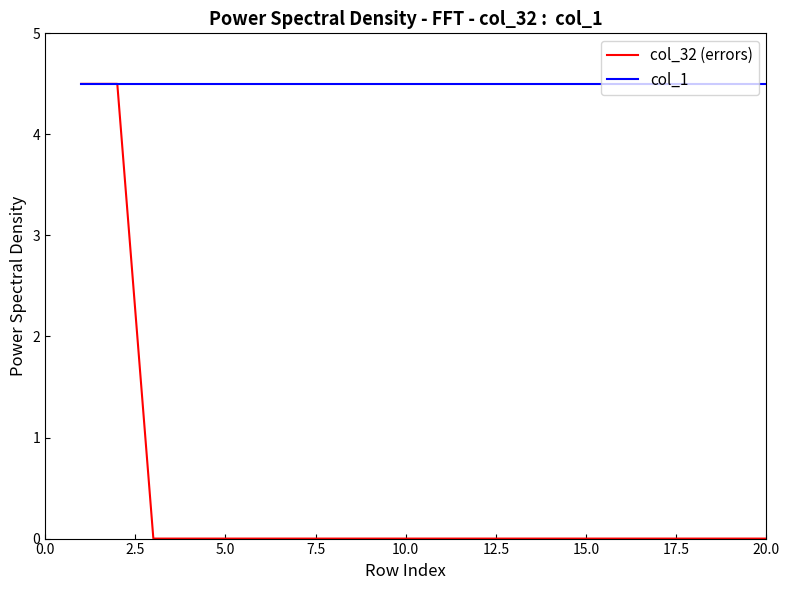

Reading left to right, transcribe all the data shown in this chart.

col_32 (errors): 4.5	4.5	0.0	0.0	0.0	0.0	0.0	0.0	0.0	0.0	0.0	0.0	0.0	0.0	0.0	0.0	0.0	0.0	0.0	0.0
col_1: 4.5	4.5	4.5	4.5	4.5	4.5	4.5	4.5	4.5	4.5	4.5	4.5	4.5	4.5	4.5	4.5	4.5	4.5	4.5	4.5